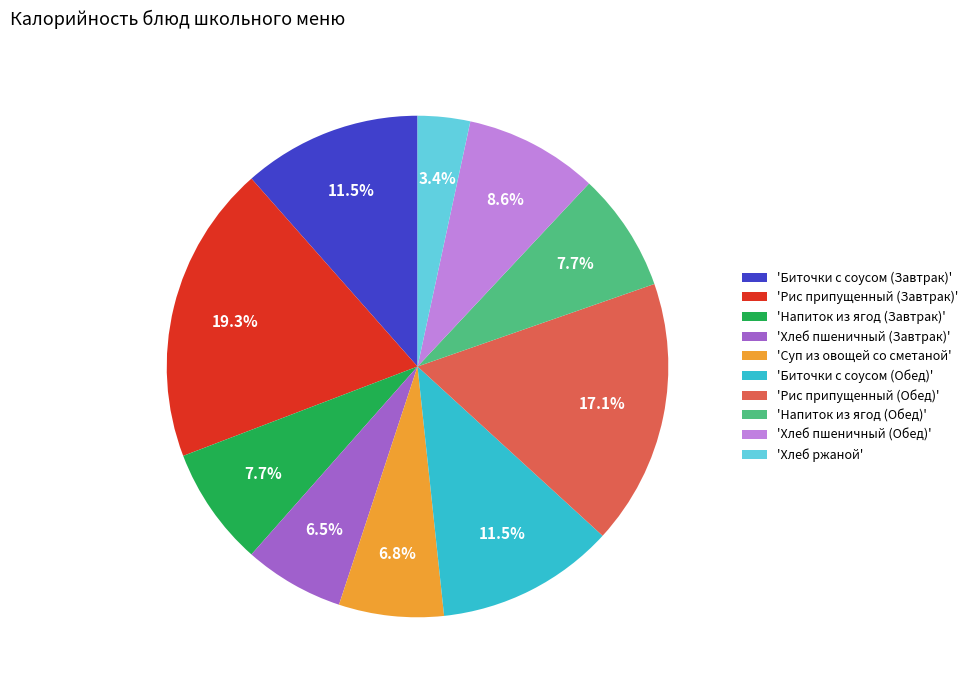

Is there any slice that represents more than half of the pie?

No